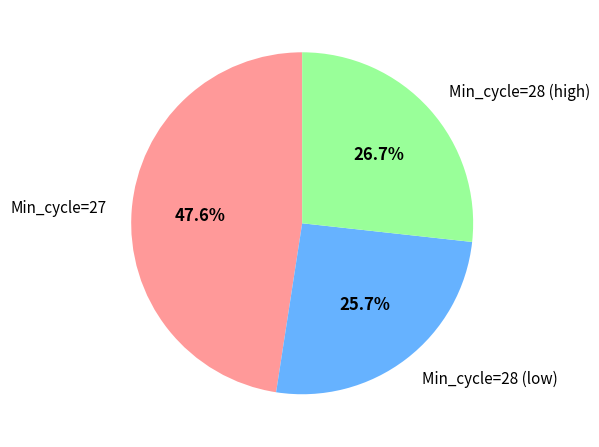

Does Min_cycle=28 (high) account for over 50% of the chart?

No